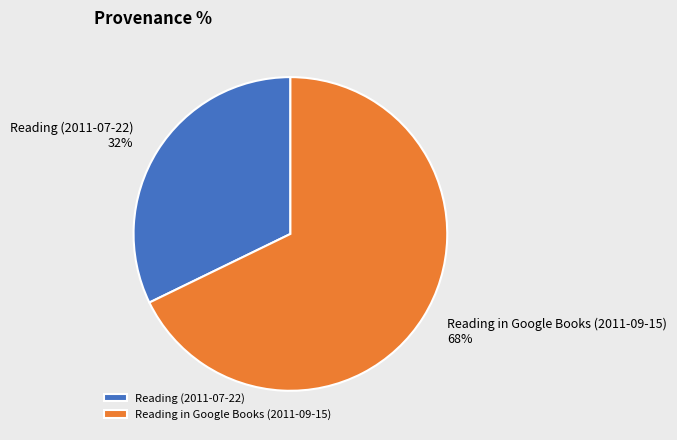

To the nearest percent, what portion does Reading in Google Books (2011-09-15) represent?

68%